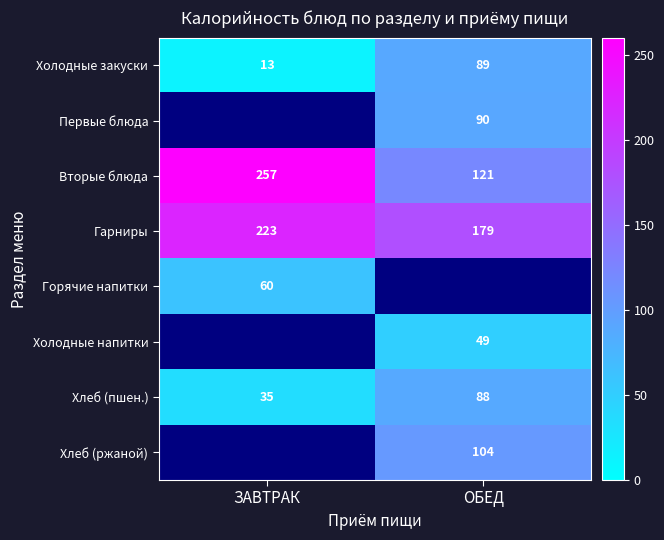

What is the difference between the maximum and minimum values in the Вторые блюда series?

136